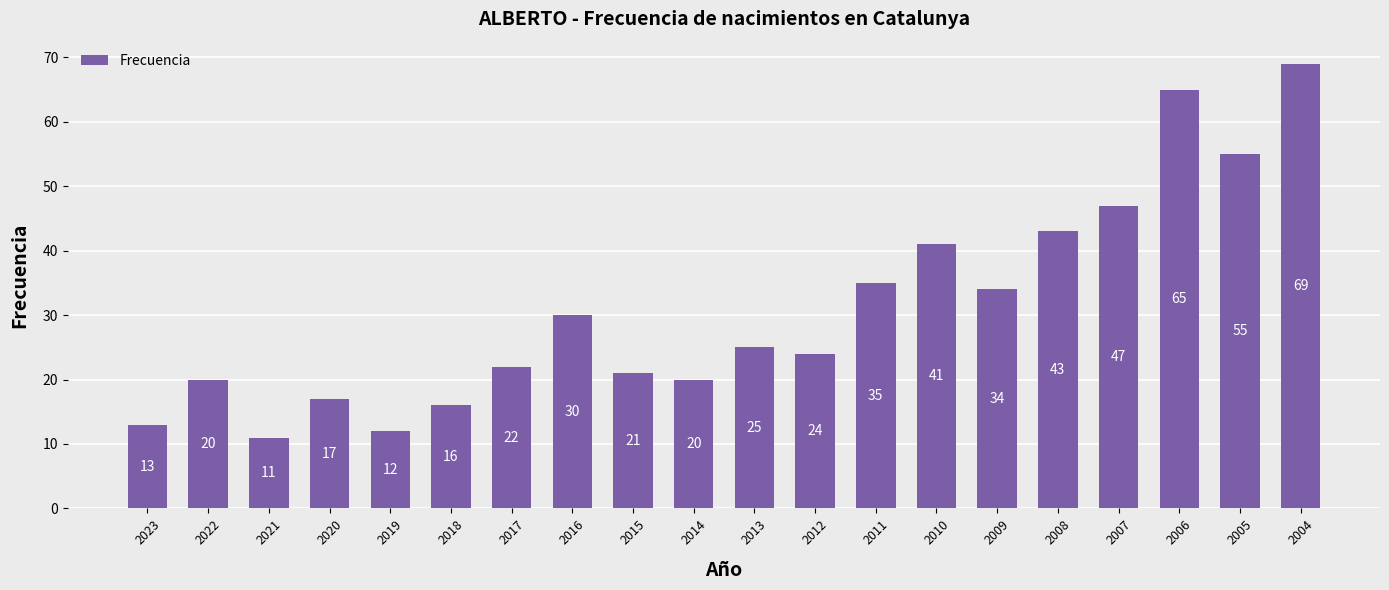

Reading left to right, what are all the values shown in this chart?

13	20	11	17	12	16	22	30	21	20	25	24	35	41	34	43	47	65	55	69